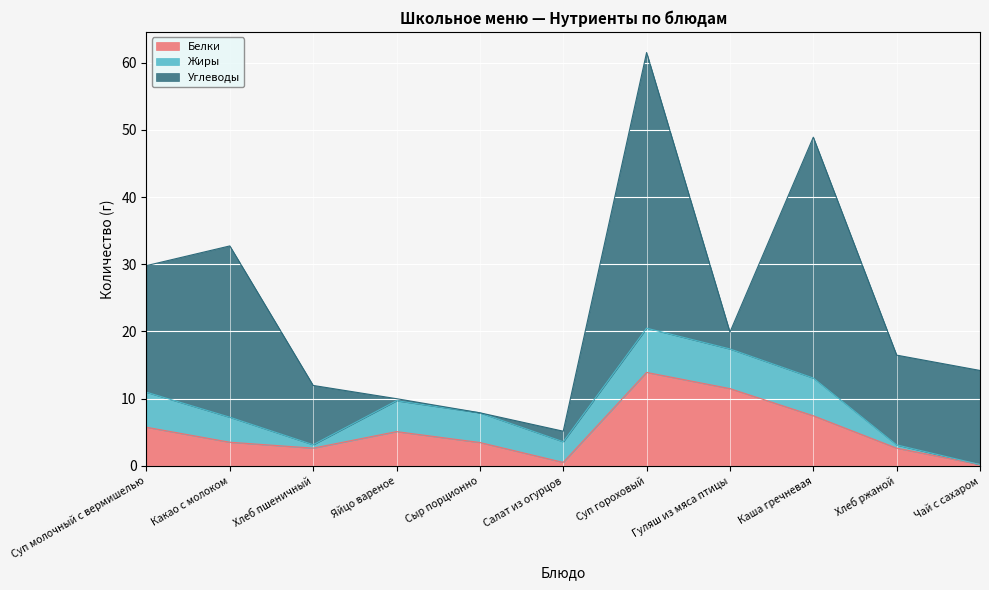

Does the chart display data point markers on the line(s)?

No